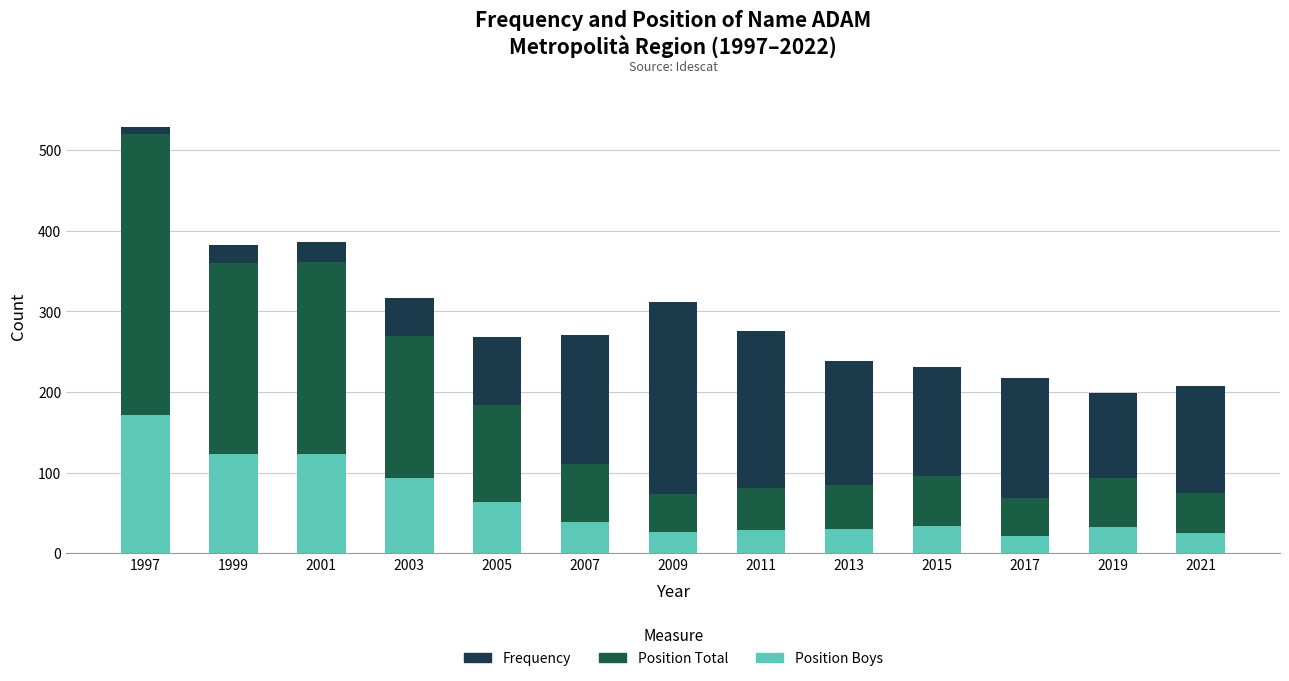

How many distinct data groups are displayed?

3